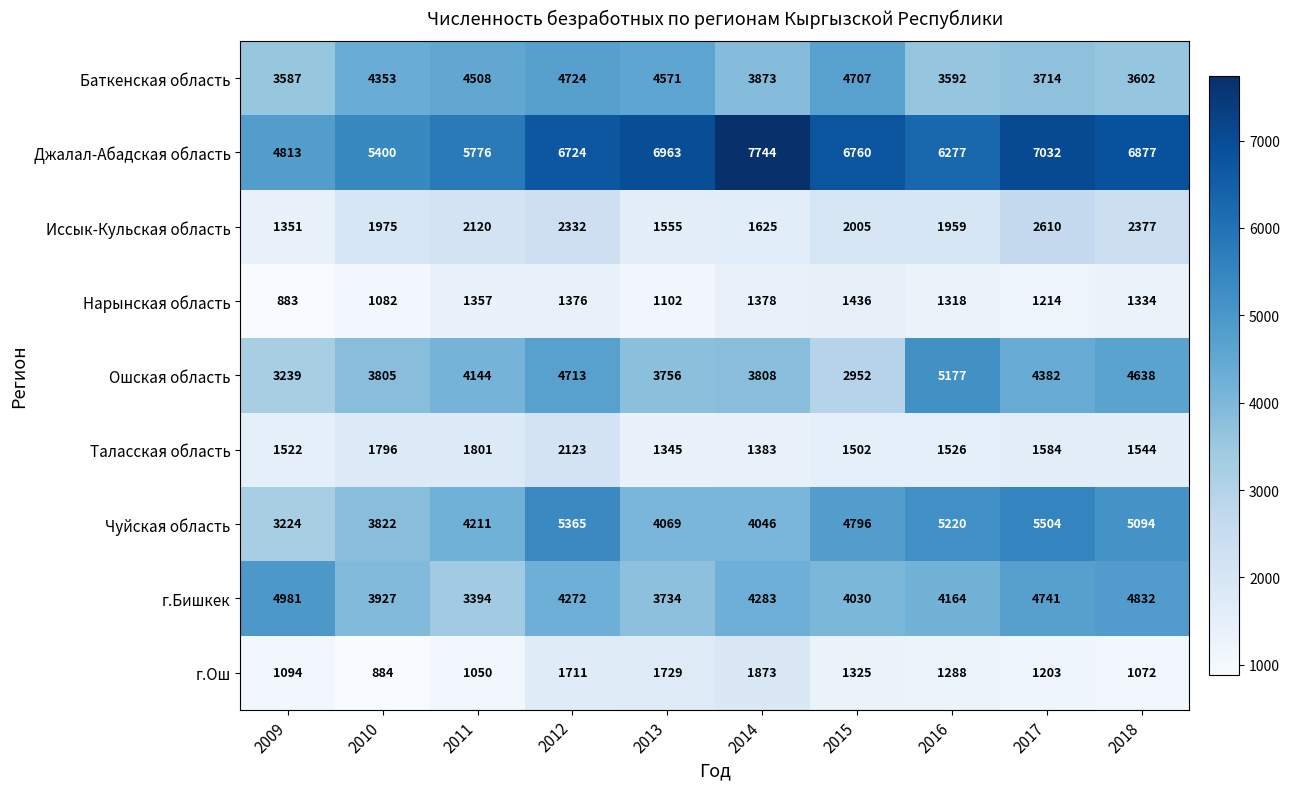

At which label does Нарынская область reach its peak?

2015